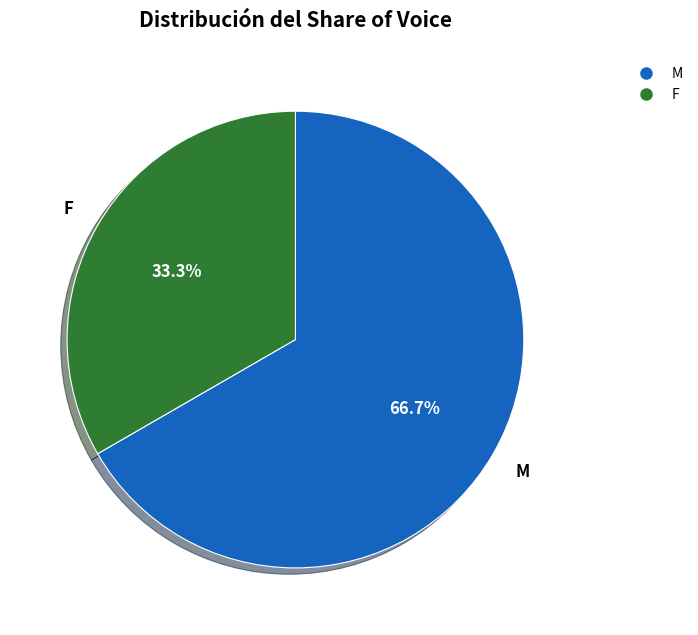

Is it true that F is 33% of the pie?

True